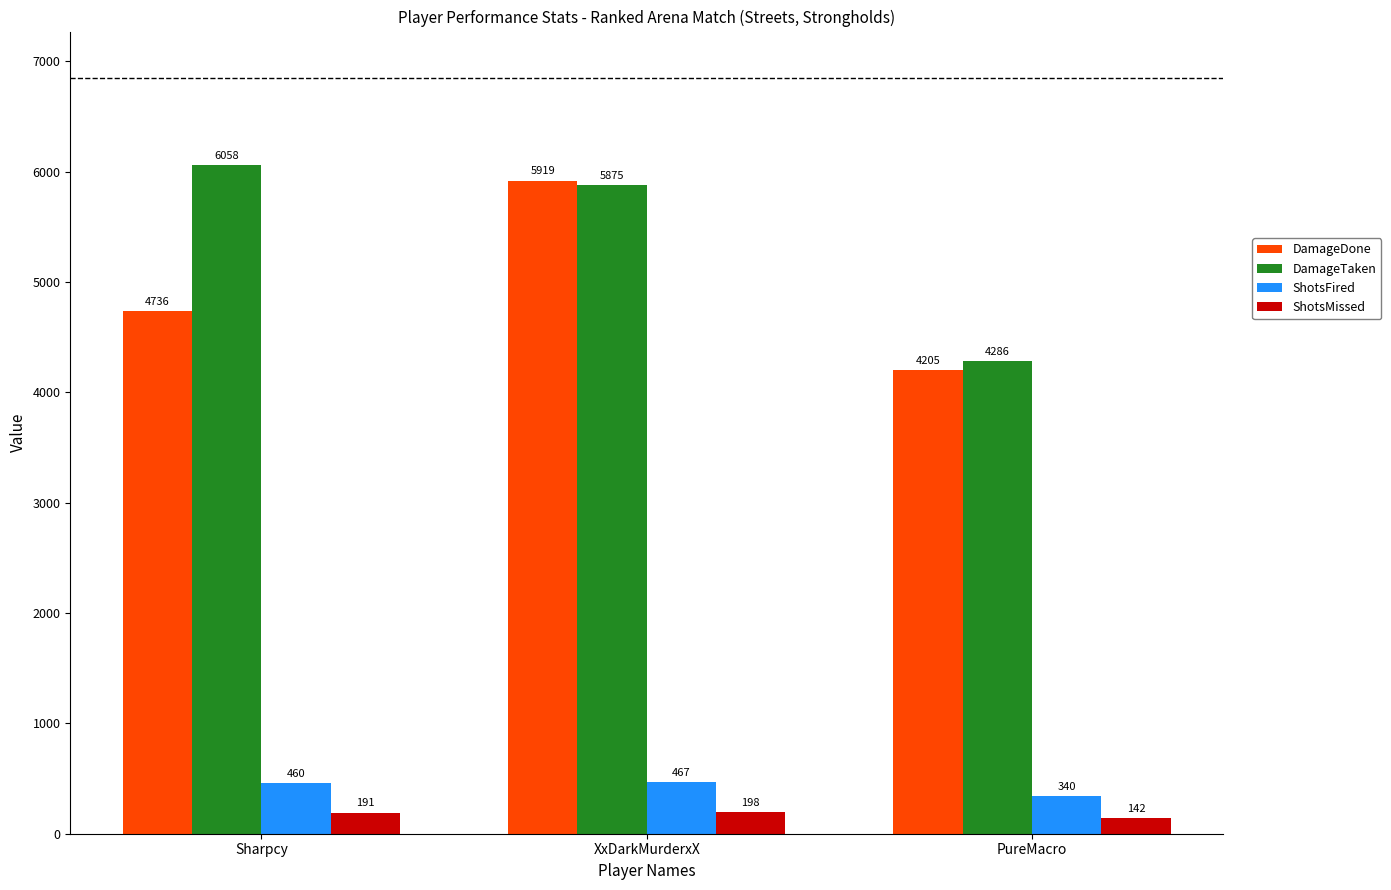

What are all the series names shown in the legend?

DamageDone, DamageTaken, ShotsFired, ShotsMissed